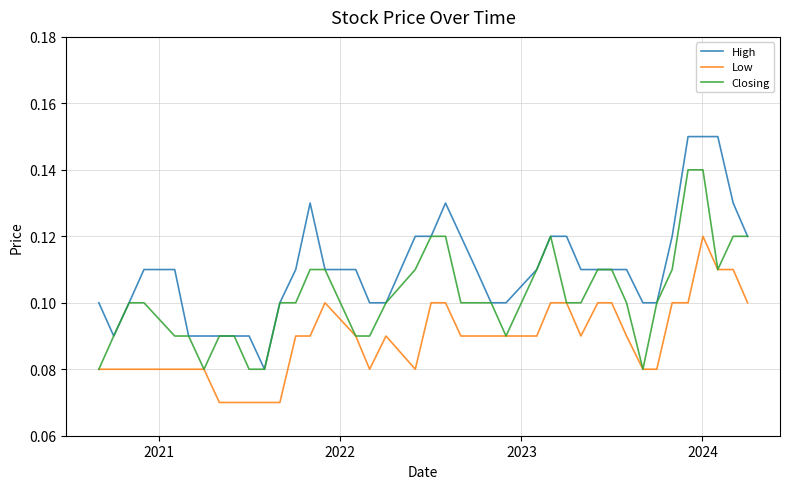

Is this an area chart (filled region under the line)?

No